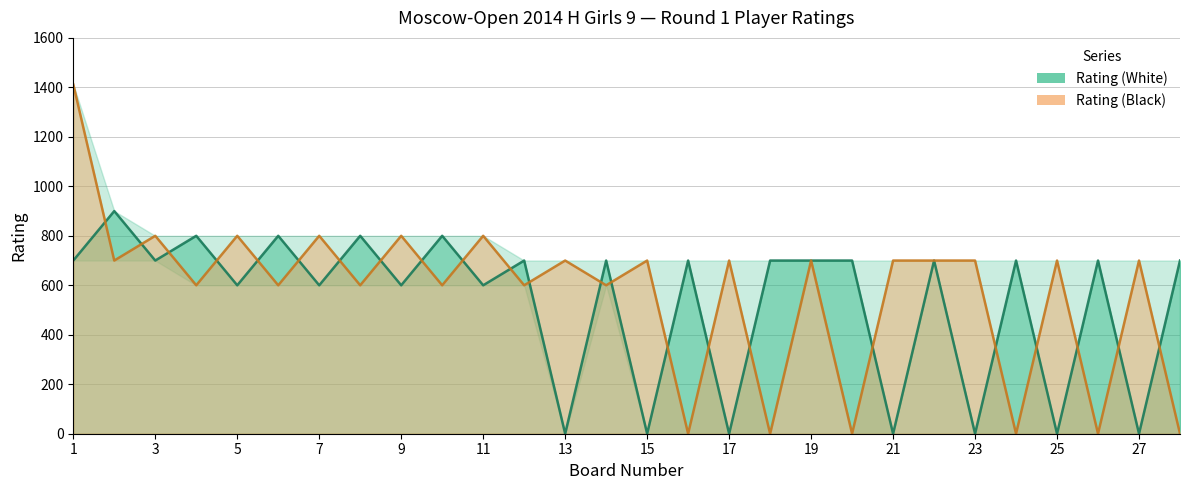

At which label does Rating (White) reach its peak?

2